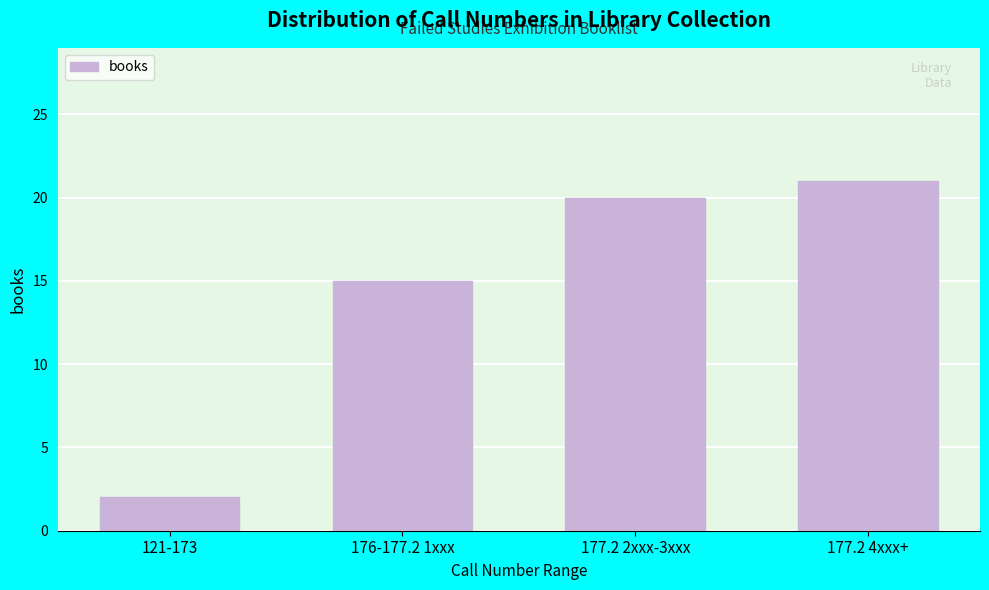

Reading left to right, extract all data points from this chart.

121-173=2	176-177.2 1xxx=15	177.2 2xxx-3xxx=20	177.2 4xxx+=21